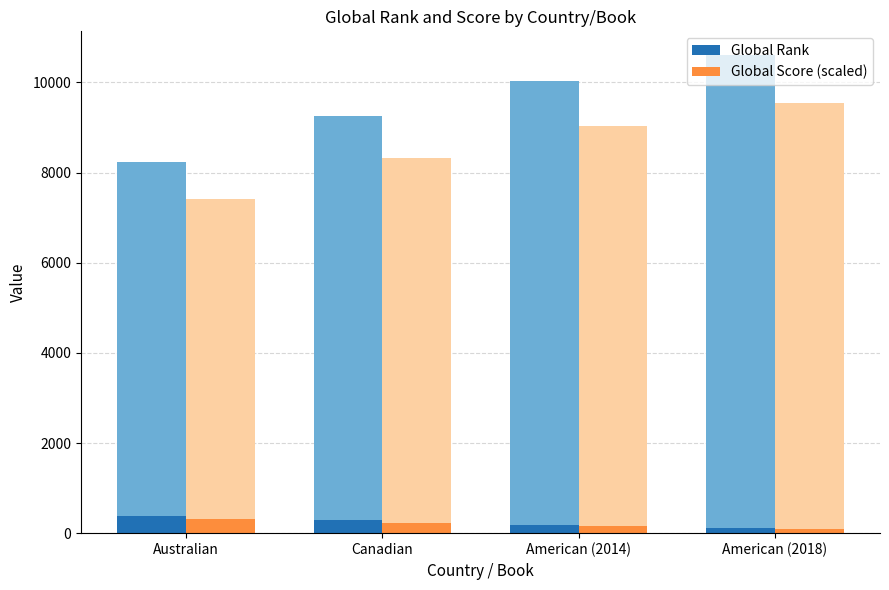

At which label does Global Rank reach its minimum?

Australian